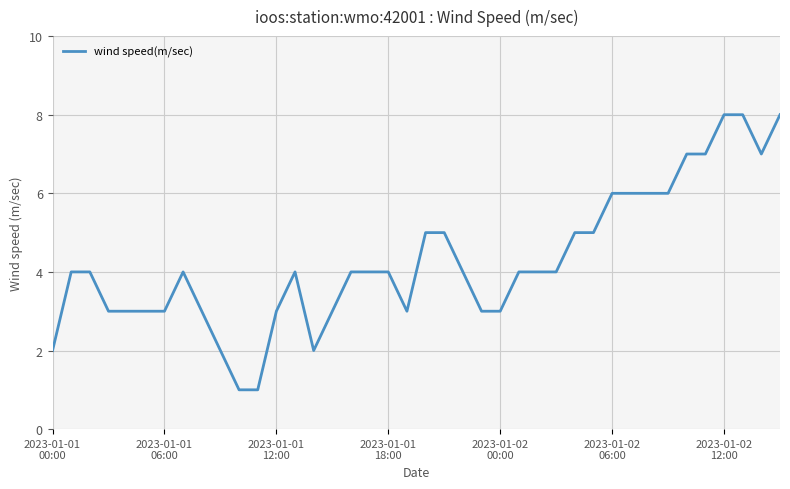

What is the maximum value shown in the chart?

8